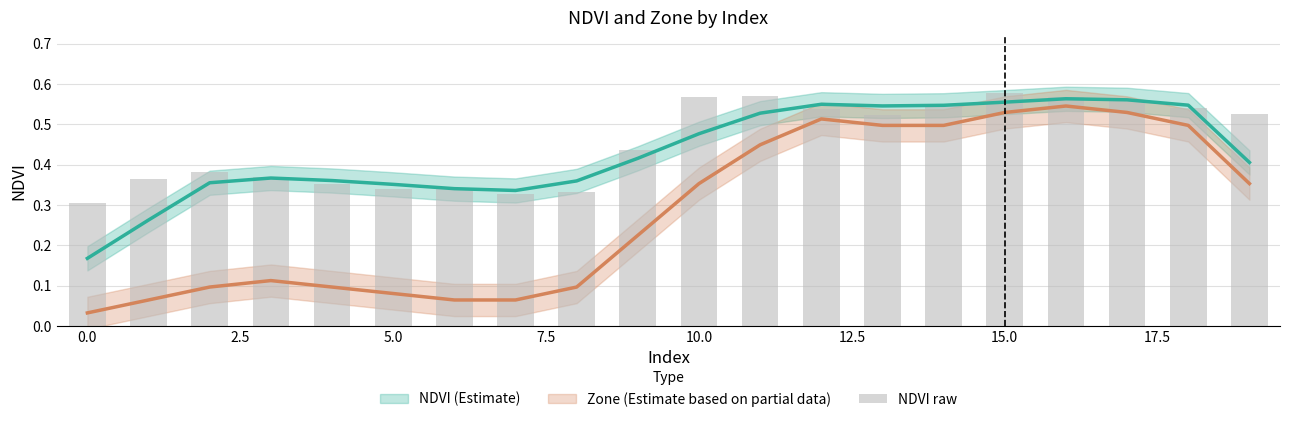

Count the values in the range 0 to 1.

20